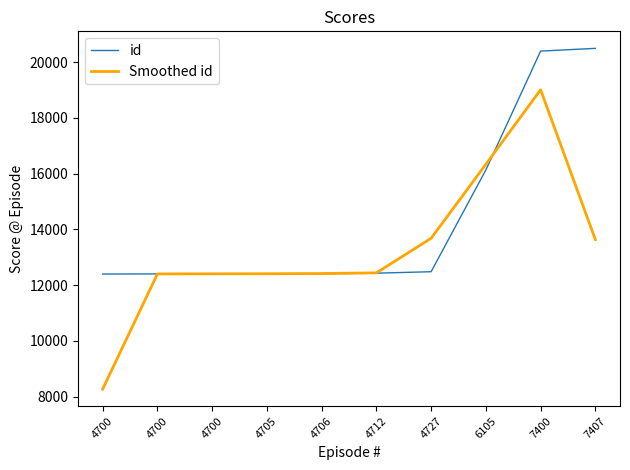

What are all the series names shown in the legend?

id, Smoothed id